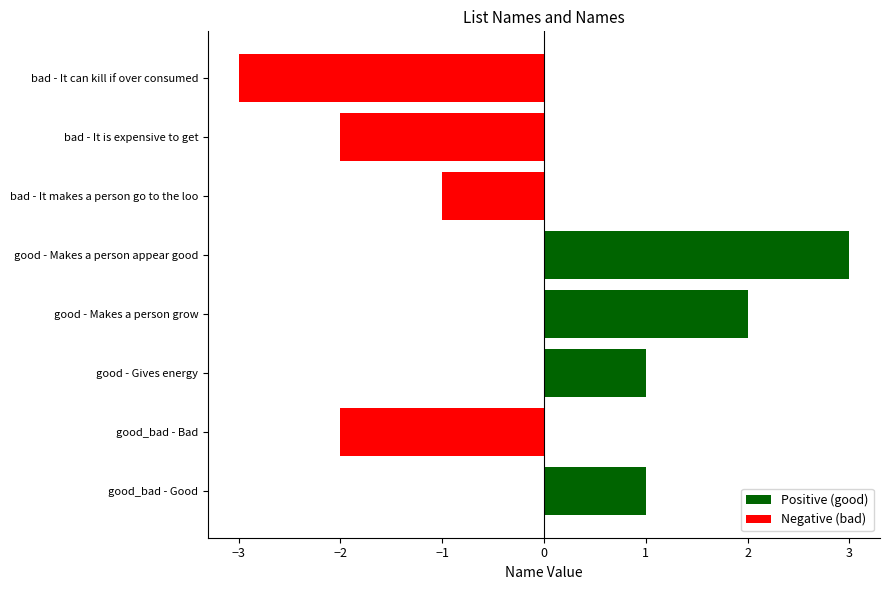

What is the maximum value shown in the chart?

3